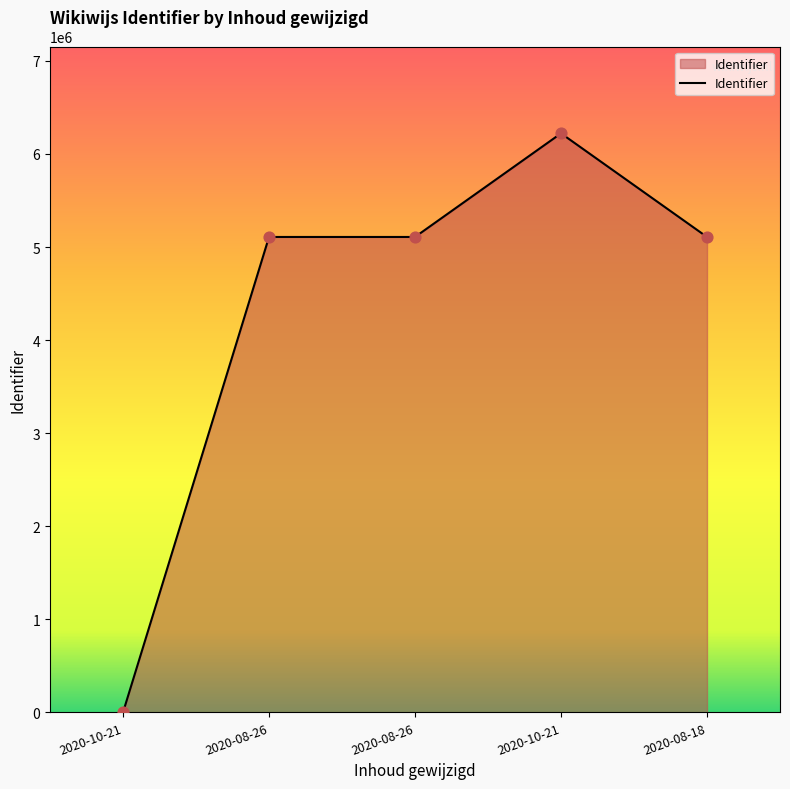

How many distinct data groups are displayed?

1